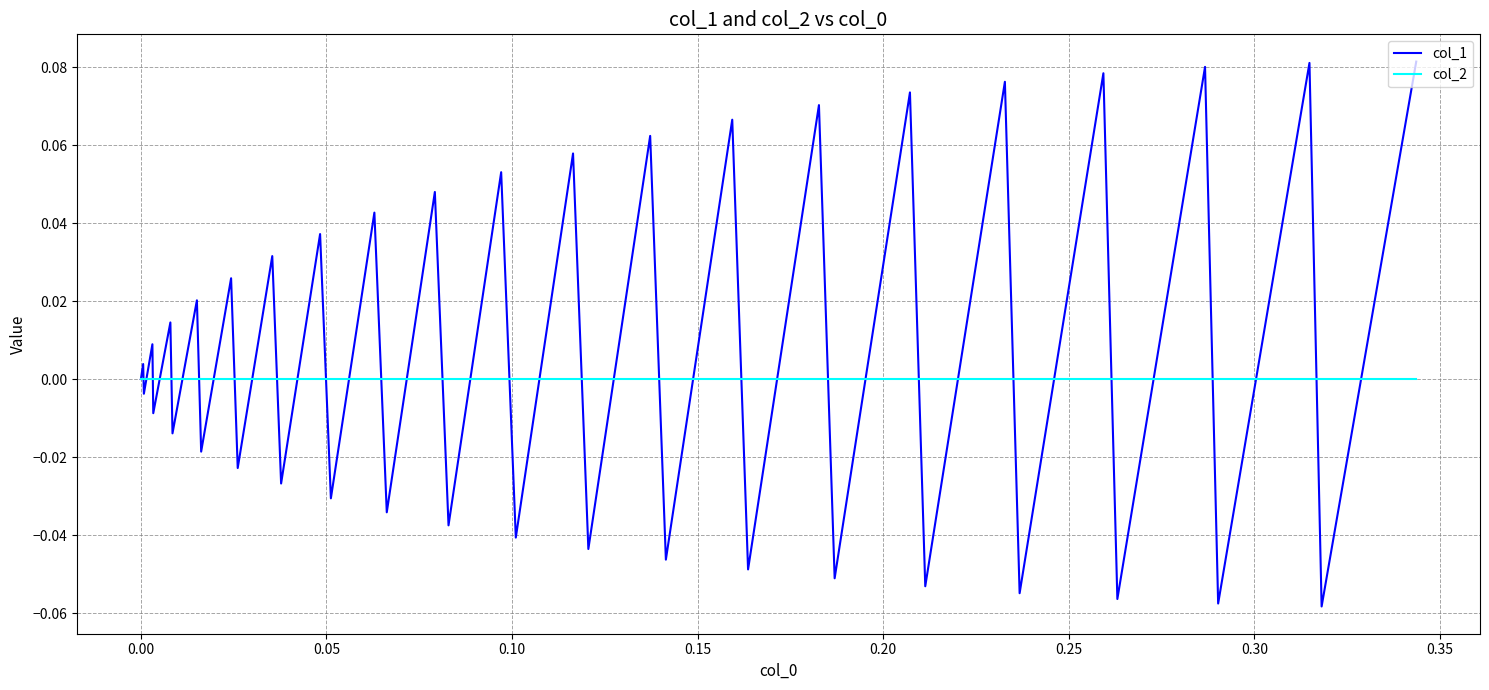

Which series has the widest spread of values?

col_1